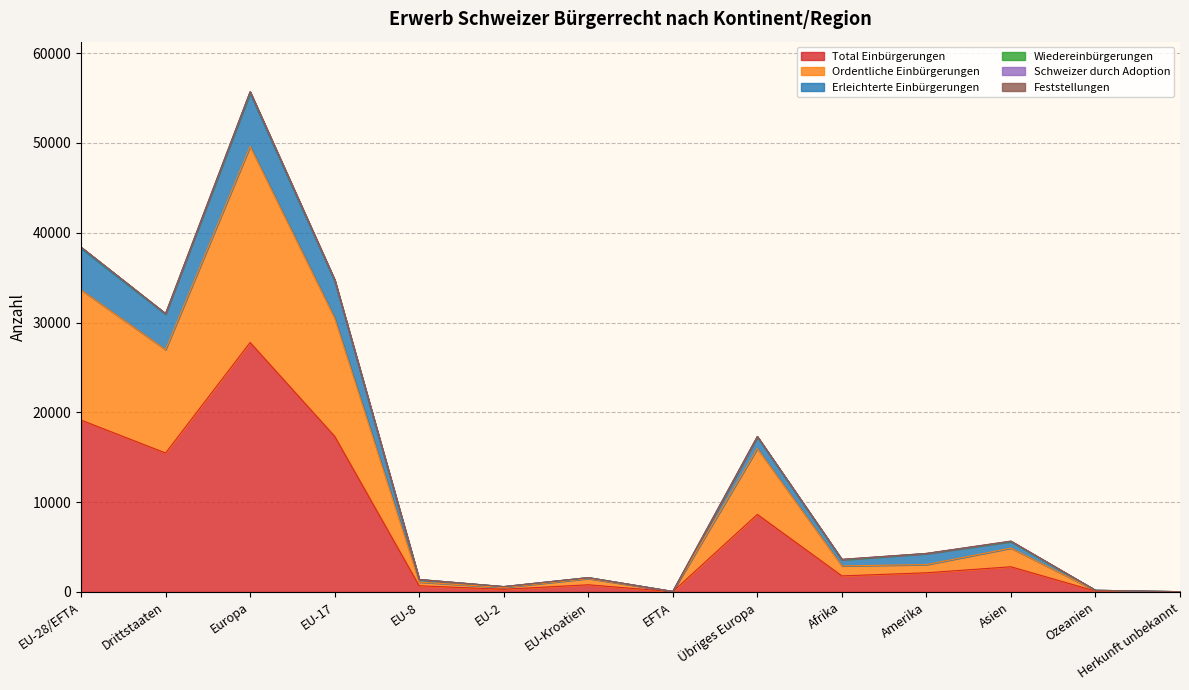

True or false: Total Einbürgerungen has a value of 27771 at Europa.

True